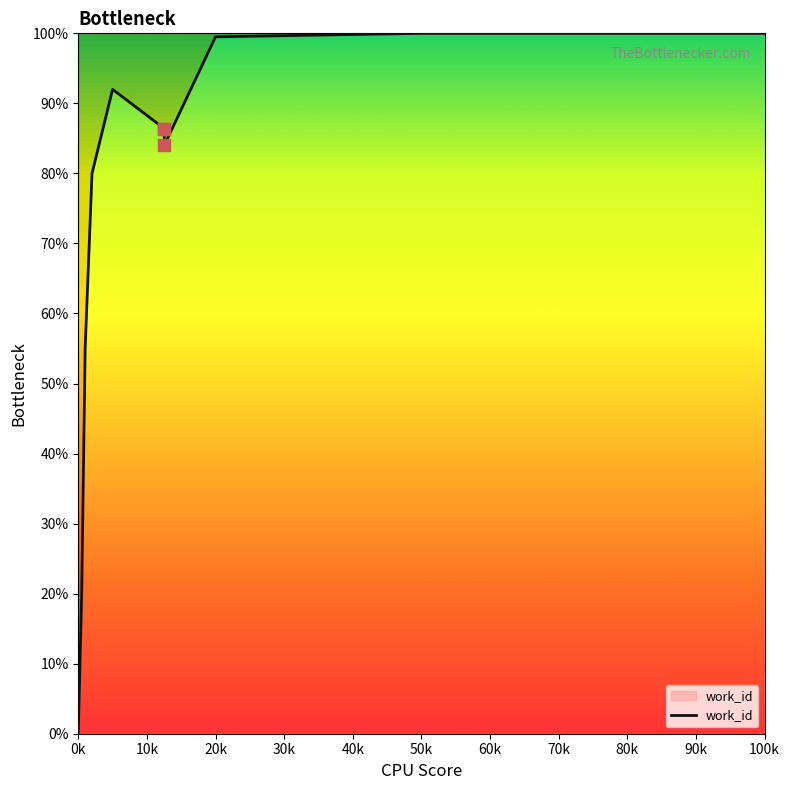

What is the maximum value shown in the chart?

100.0